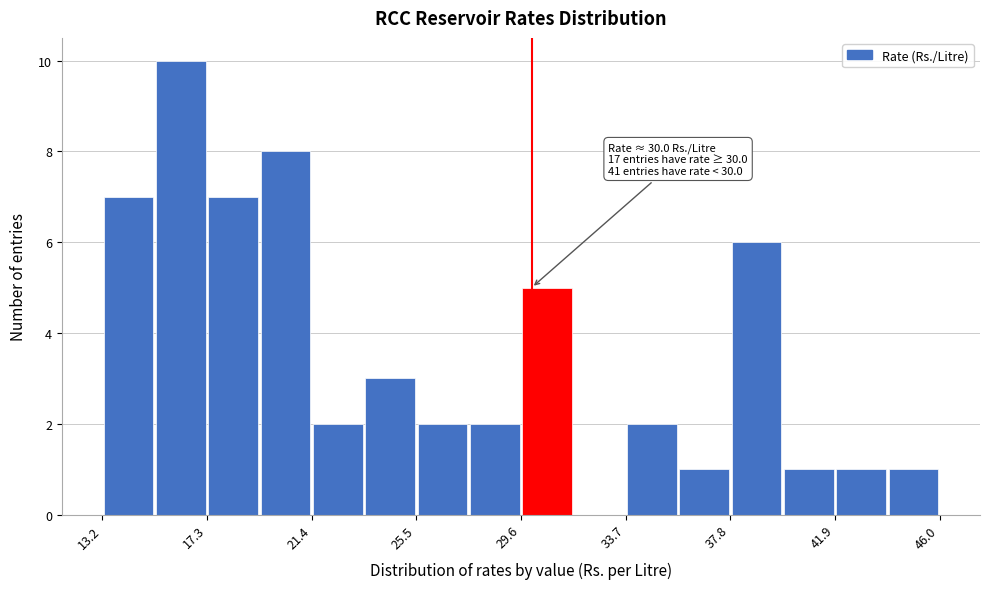

Which range on the x-axis has the tallest bar?

15.0 to 17.5